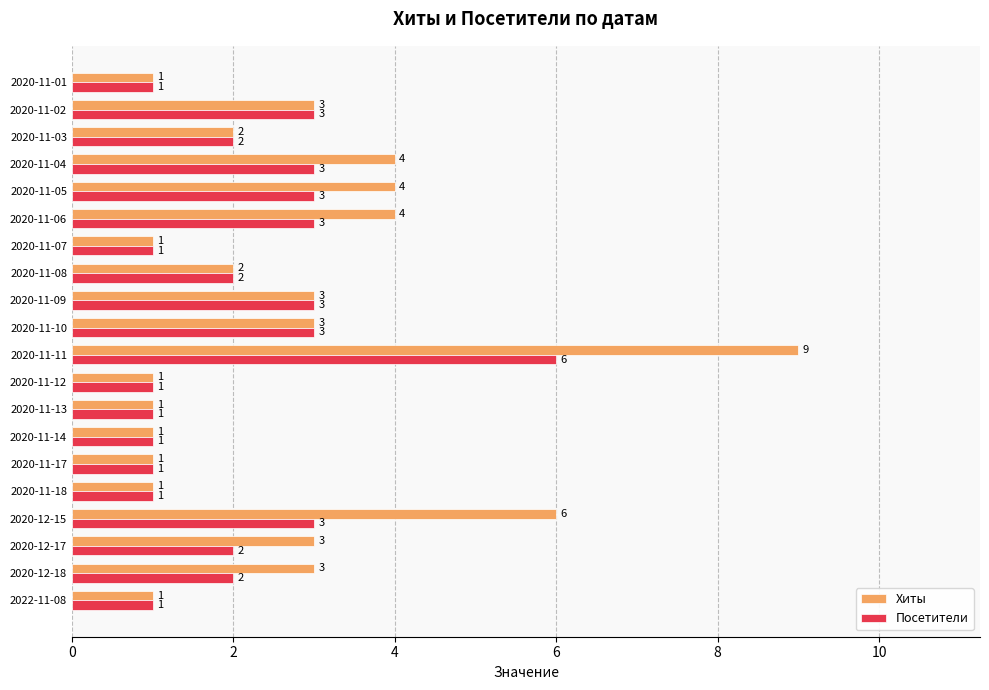

What is the smallest value displayed?

1